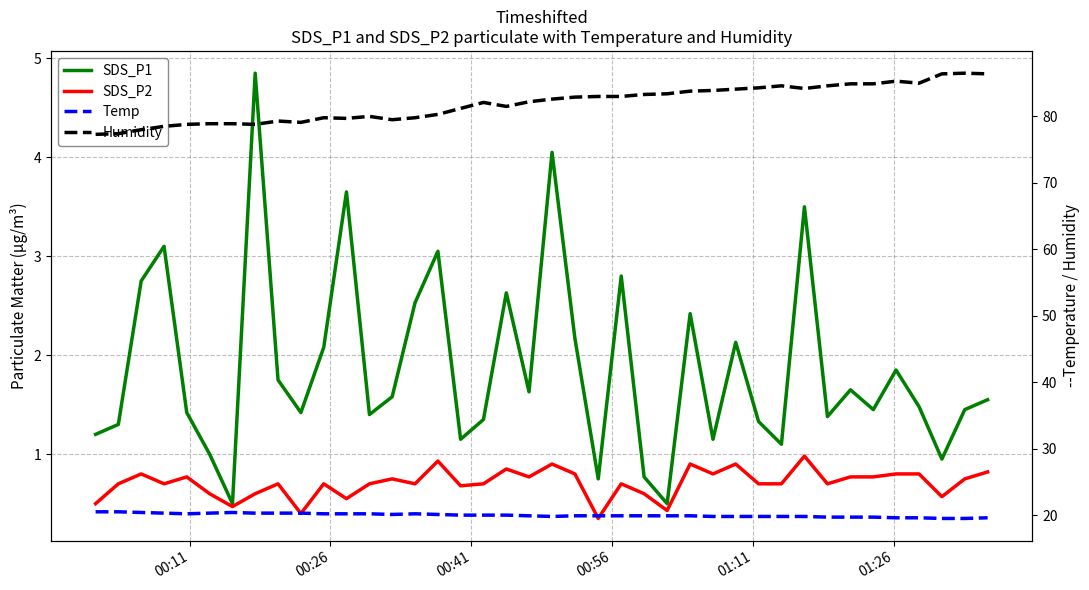

Reading right to left, list all the values displayed in this chart.

SDS_P1: 1.6	1.4	0.9	1.5	1.9	1.4	1.6	1.4	3.5	1.1	1.3	2.1	1.1	2.4	0.5	0.8	2.8	0.8	2.2	4.0	1.6	2.6	1.4	1.1	3.0	2.5	1.6	1.4	3.6	2.1	1.4	1.8	4.8	0.5	1.0	1.4	3.1	2.8	1.3	1.2
SDS_P2: 0.8	0.8	0.6	0.8	0.8	0.8	0.8	0.7	1.0	0.7	0.7	0.9	0.8	0.9	0.4	0.6	0.7	0.3	0.8	0.9	0.8	0.8	0.7	0.7	0.9	0.7	0.8	0.7	0.6	0.7	0.4	0.7	0.6	0.5	0.6	0.8	0.7	0.8	0.7	0.5
Temp: 19.6	19.5	19.5	19.6	19.6	19.7	19.7	19.7	19.8	19.8	19.8	19.8	19.8	19.9	19.9	19.9	19.9	19.9	19.9	19.8	19.9	20.0	20.0	20.0	20.1	20.2	20.1	20.2	20.2	20.2	20.3	20.3	20.3	20.4	20.3	20.2	20.3	20.4	20.5	20.5
Humidity: 86.4	86.5	86.4	85.0	85.3	84.9	84.9	84.6	84.2	84.6	84.3	84.1	83.9	83.8	83.4	83.3	83.0	83.0	82.9	82.6	82.2	81.5	82.1	81.2	80.3	79.8	79.5	80.0	79.7	79.8	79.1	79.3	78.8	78.9	78.9	78.8	78.5	78.0	77.4	77.3